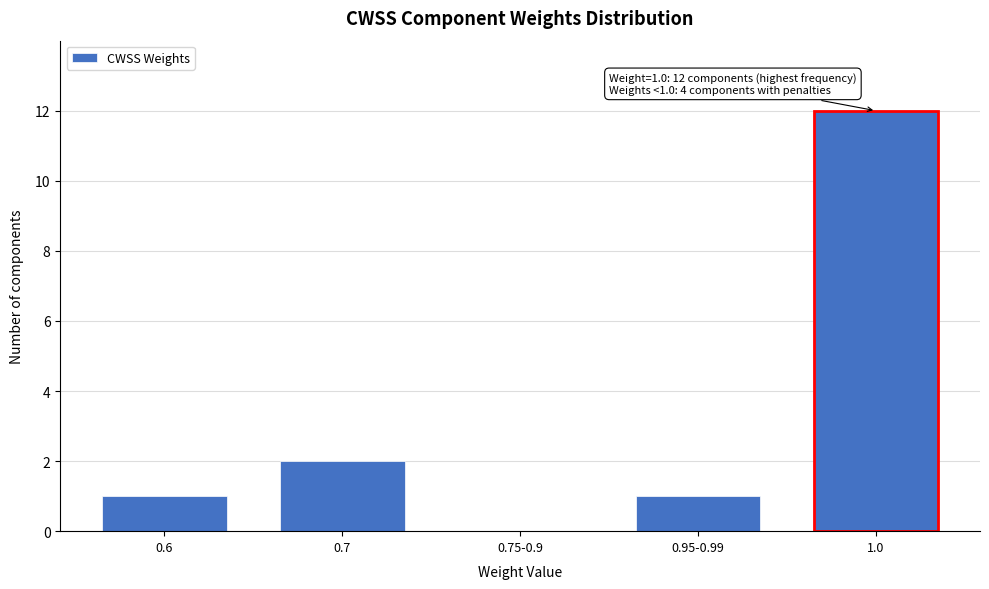

Reading right to left, extract all data points from this chart.

1.0=12	0.95-0.99=1	0.75-0.9=0	0.7=2	0.6=1